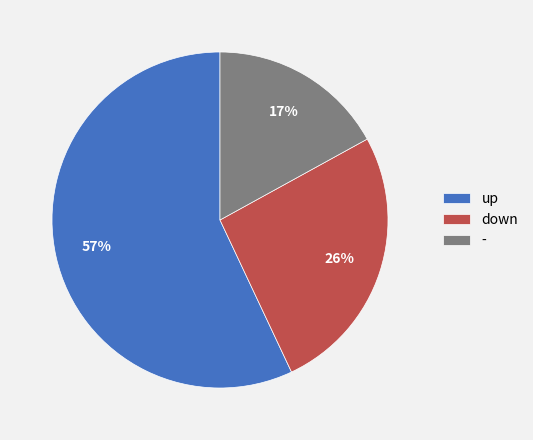

Does down represent more than half of the total?

No